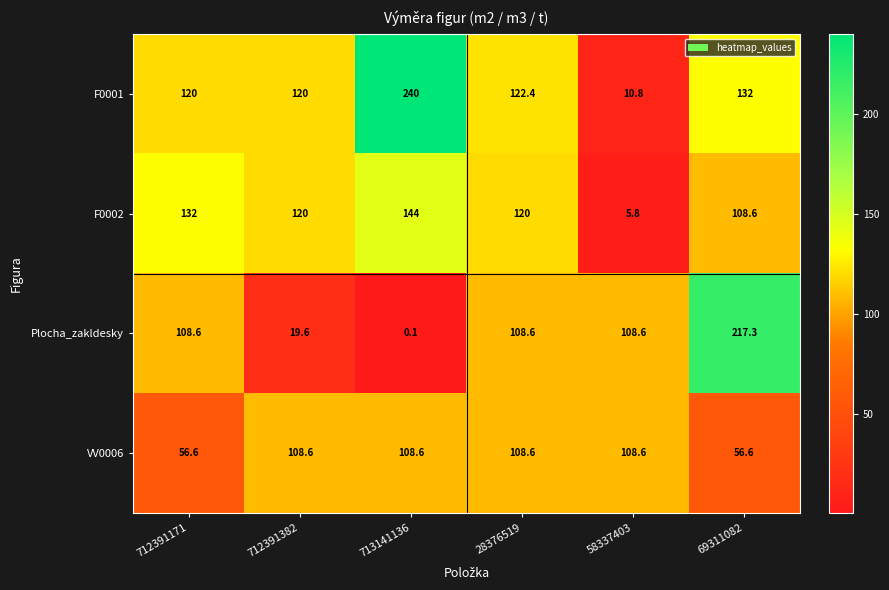

Where is F0002 nearest to the value 74?

69311082